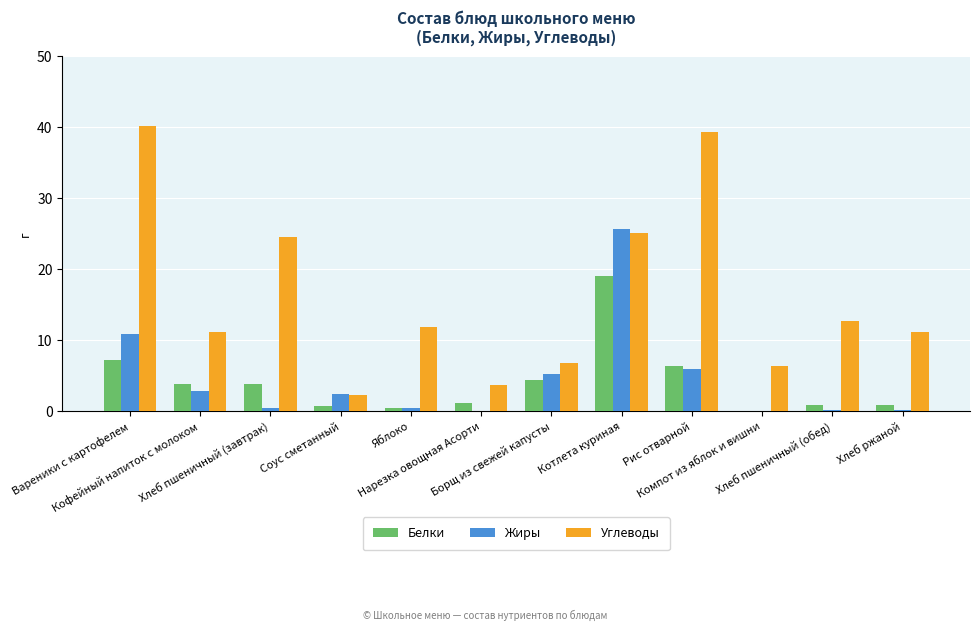

Are the bars grouped side by side (vs. stacked)?

Yes